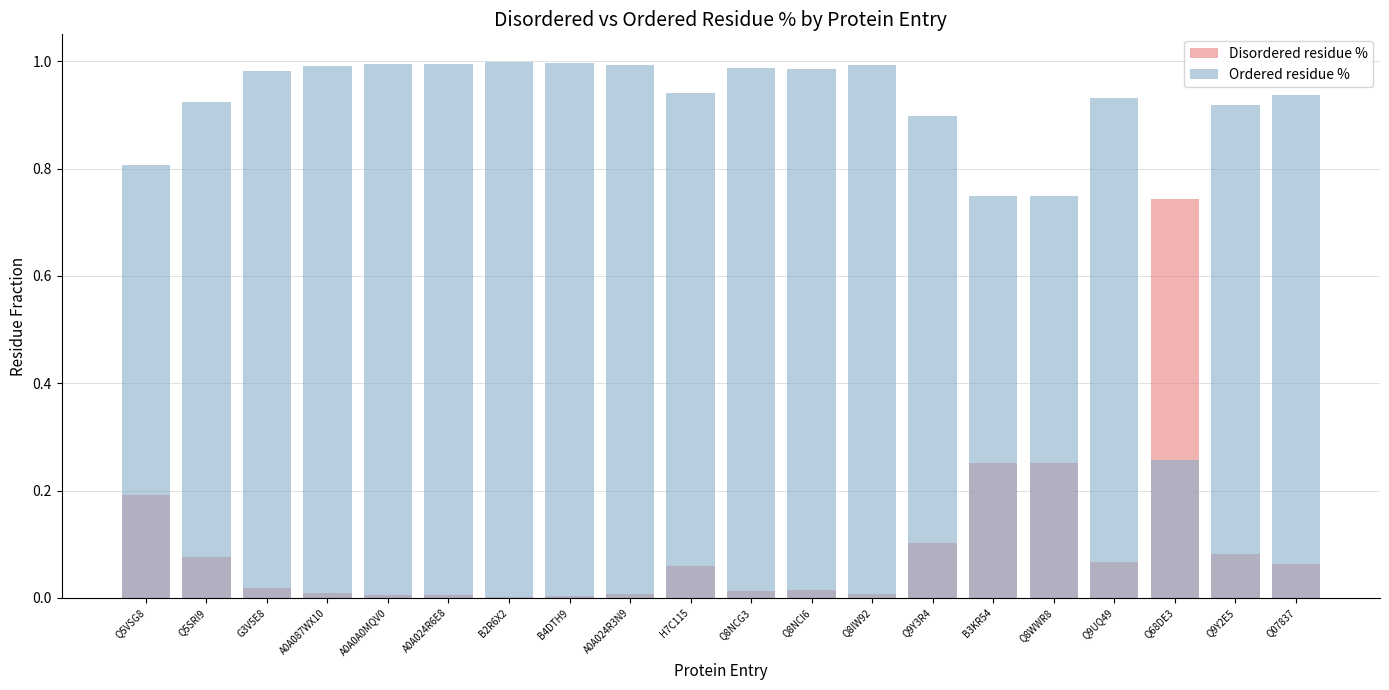

The value of Ordered residue % at A0A087WX10 is 0.7. True or false?

False